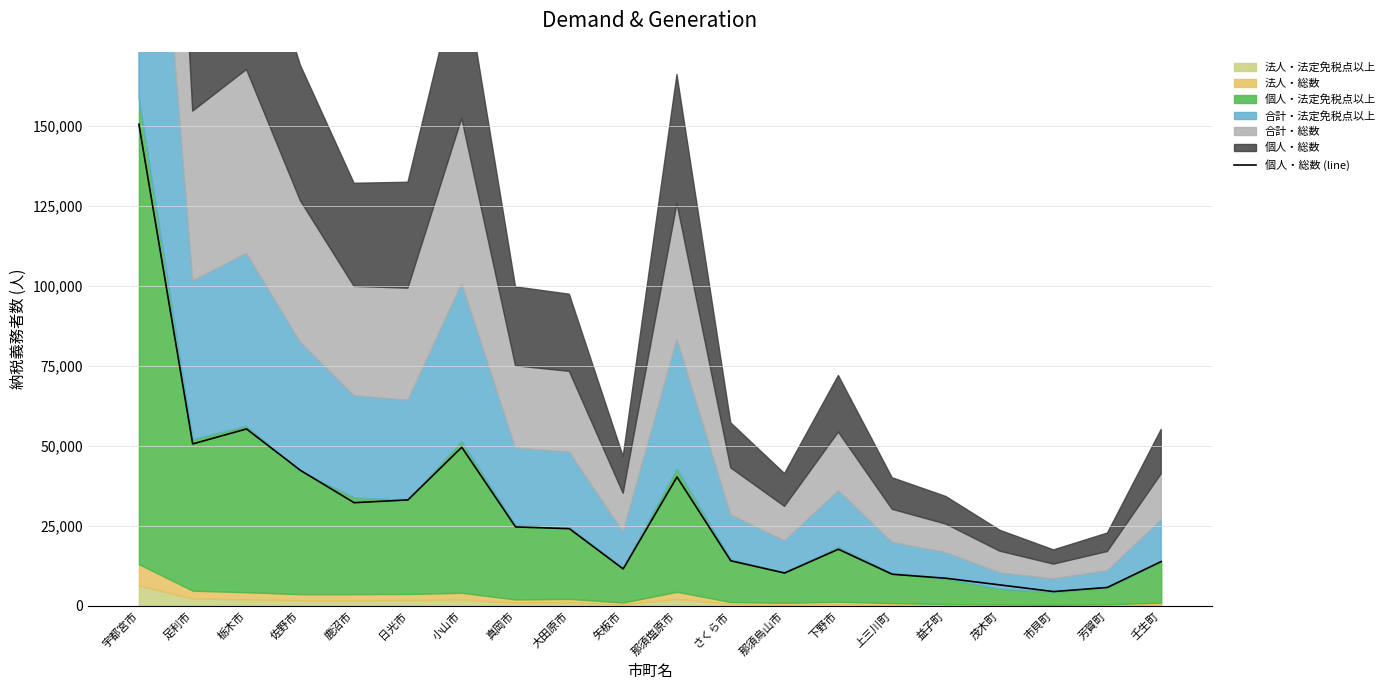

How many interior local valleys (lower than both neighbors) does the data have?

5